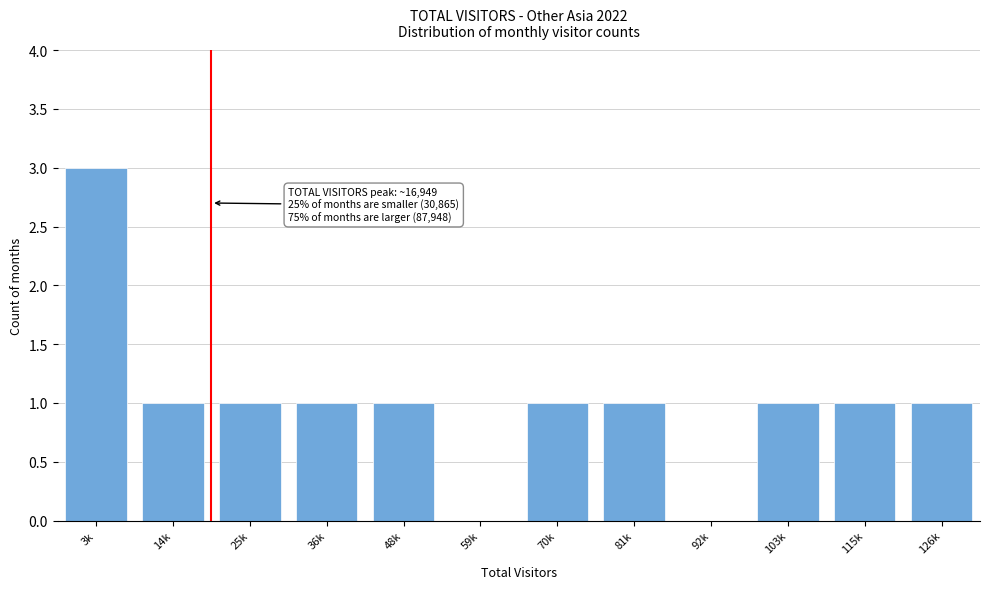

Between 3k and 25k, which is larger?

3k